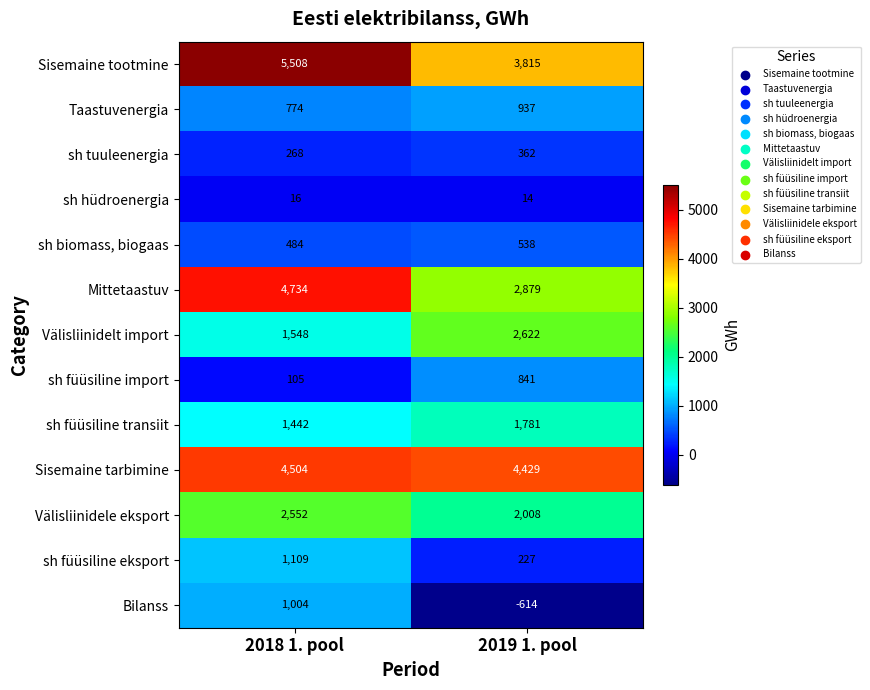

Is it true that sh tuuleenergia equals 476 at 2019 1. pool?

False